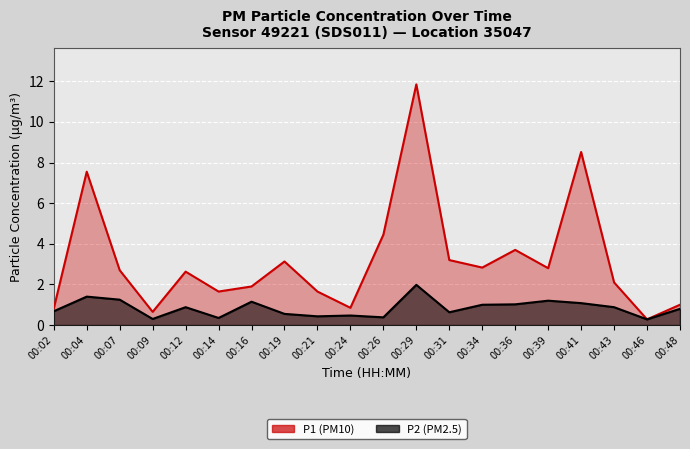

Reading right to left, what are all the values shown in this chart?

P1: 00:48=1.0	00:46=0.3	00:43=2.1	00:41=8.5	00:39=2.8	00:36=3.7	00:34=2.8	00:31=3.2	00:29=11.8	00:26=4.5	00:24=0.8	00:21=1.6	00:19=3.1	00:16=1.9	00:14=1.6	00:12=2.6	00:09=0.7	00:07=2.7	00:04=7.5	00:02=0.8
P2: 00:48=0.8	00:46=0.3	00:43=0.9	00:41=1.1	00:39=1.2	00:36=1.0	00:34=1.0	00:31=0.6	00:29=2.0	00:26=0.4	00:24=0.5	00:21=0.4	00:19=0.6	00:16=1.1	00:14=0.3	00:12=0.9	00:09=0.3	00:07=1.2	00:04=1.4	00:02=0.7